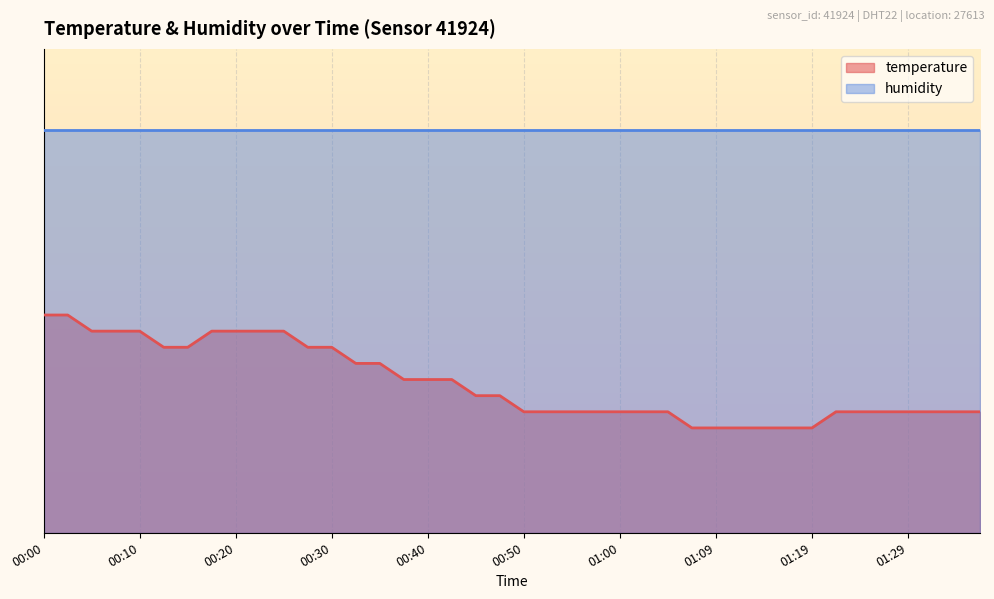

At which category does the chart reach its peak across all series?

00:00